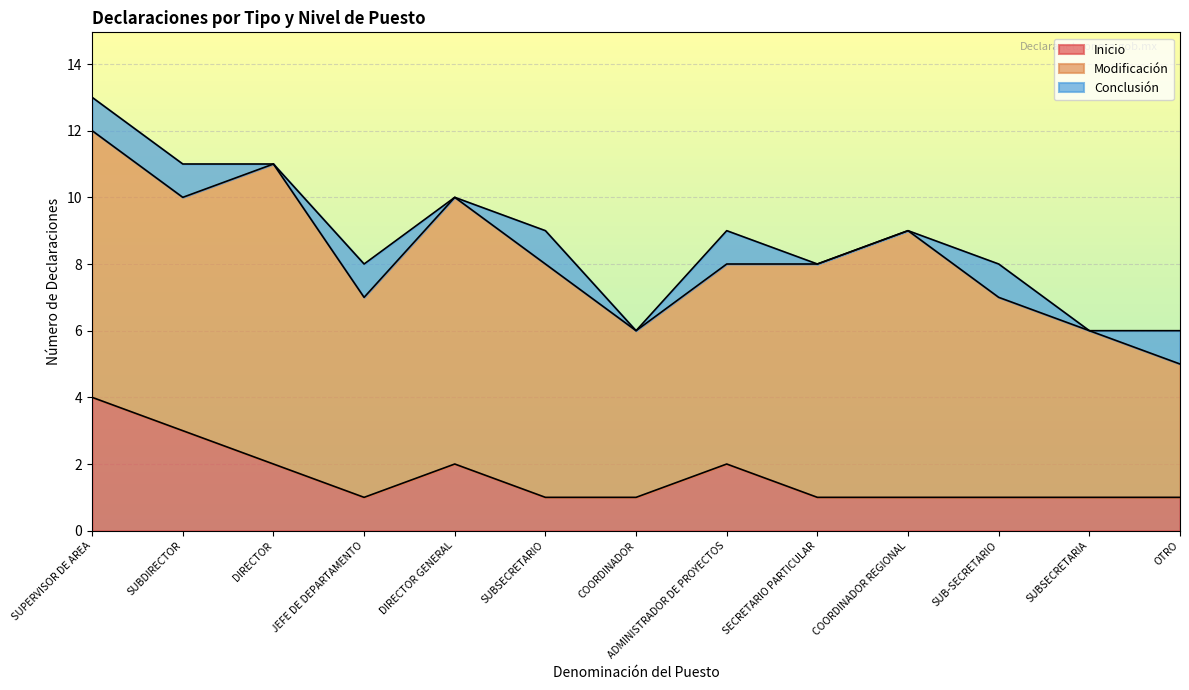

How many positive values does the Conclusión series have?

7